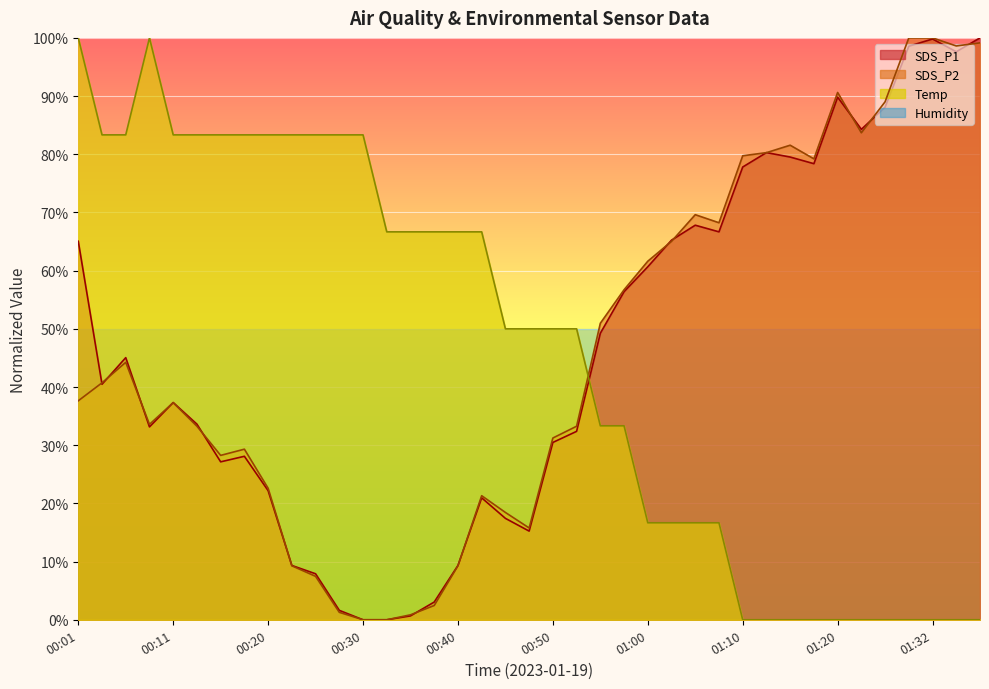

Which series changed the most between 00:47 and 01:22?

SDS_P1